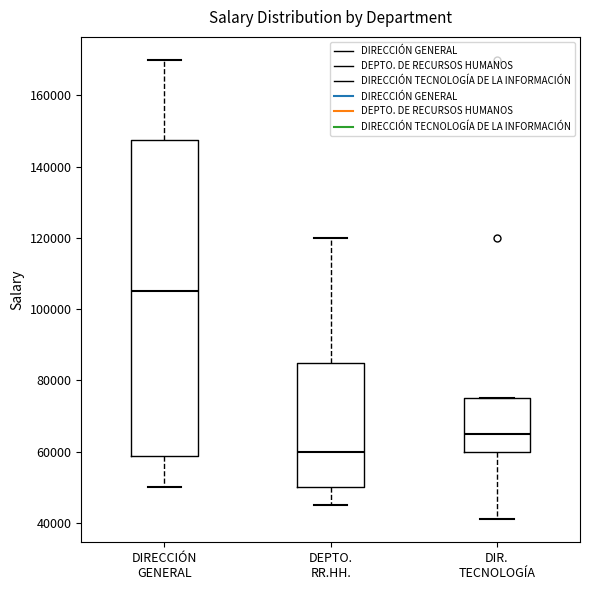

Reading left to right, read every box against the y-axis: the position of its median line, the range the box covers, and the ends of its whiskers. The values are not printed on the chart, so give them approximately, as read against the axis.

DIRECCIÓN GENERAL: median 106000, box 58000 to 148000, whiskers 50000 to 170000
DEPTO. RR.HH.: median 60000, box 50000 to 86000, whiskers 46000 to 120000
DIR. TECNOLOGÍA: median 66000, box 60000 to 76000, whiskers 42000 to 76000